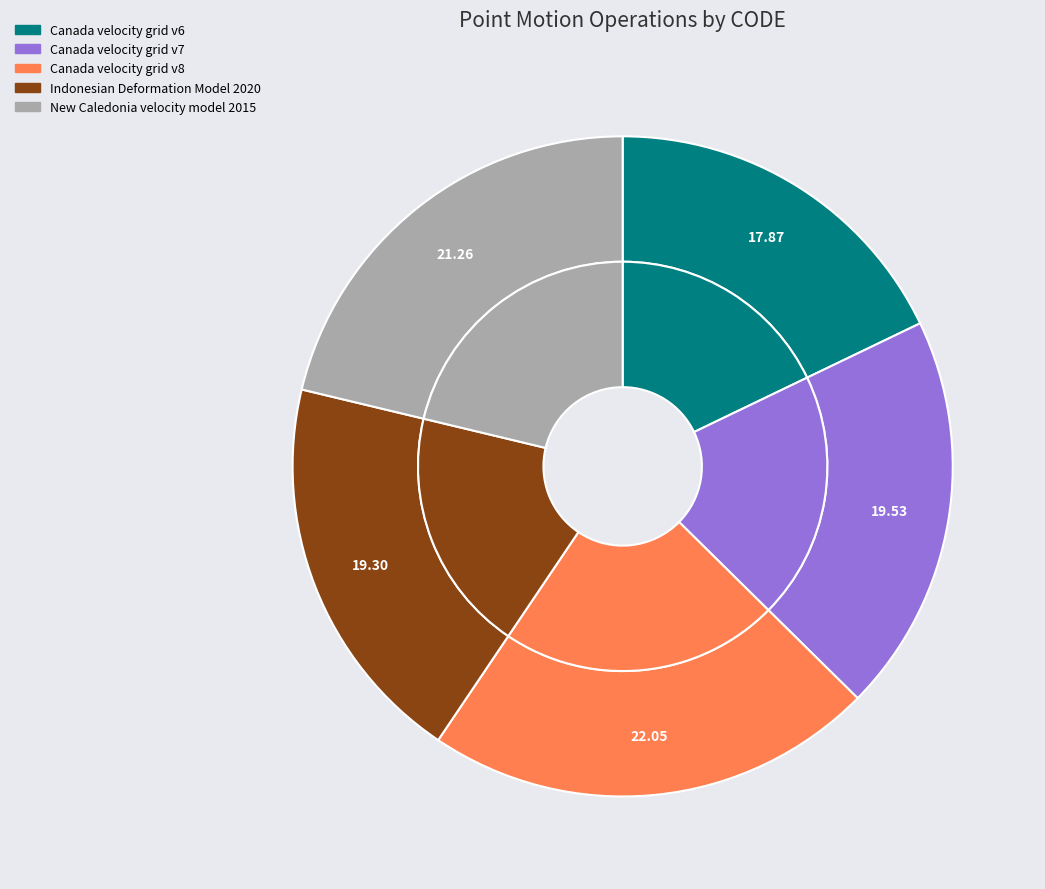

What is the total percentage of Indonesian Deformation Model 2020 and Canada velocity grid v6?

37.2%